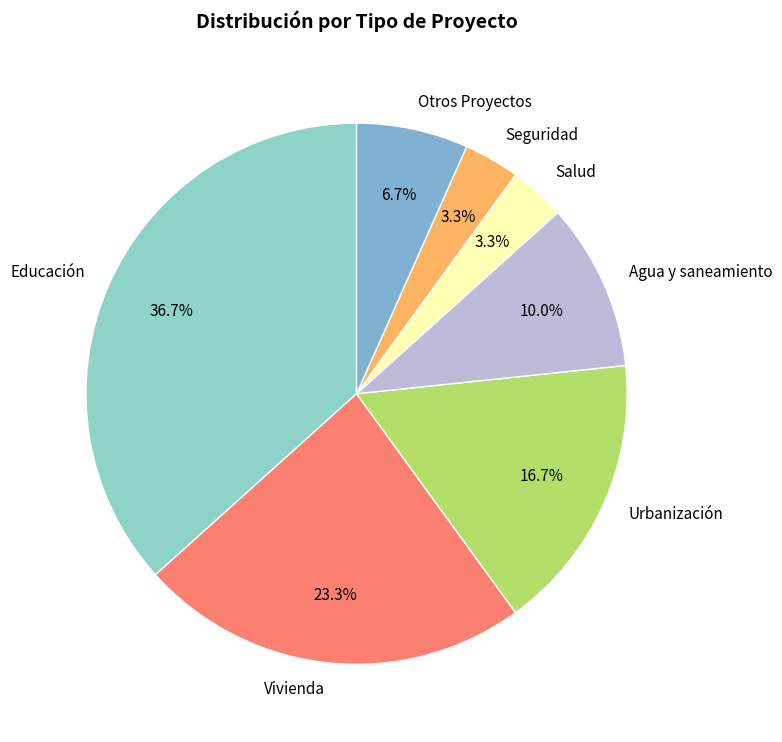

What percentage is the Salud slice, to the nearest percent?

3%